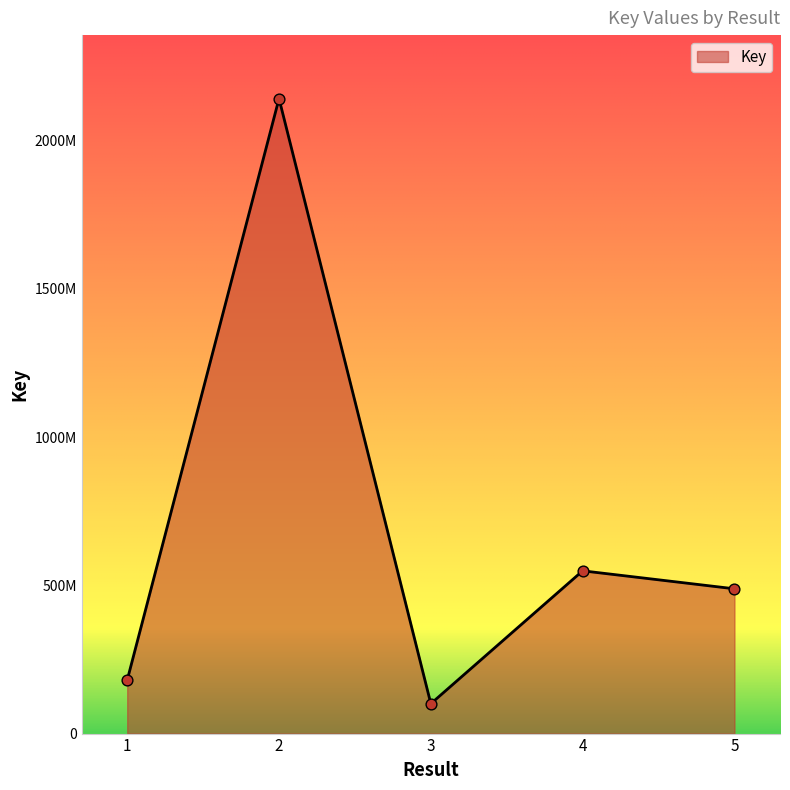

Is this an area chart (filled region under the line)?

Yes